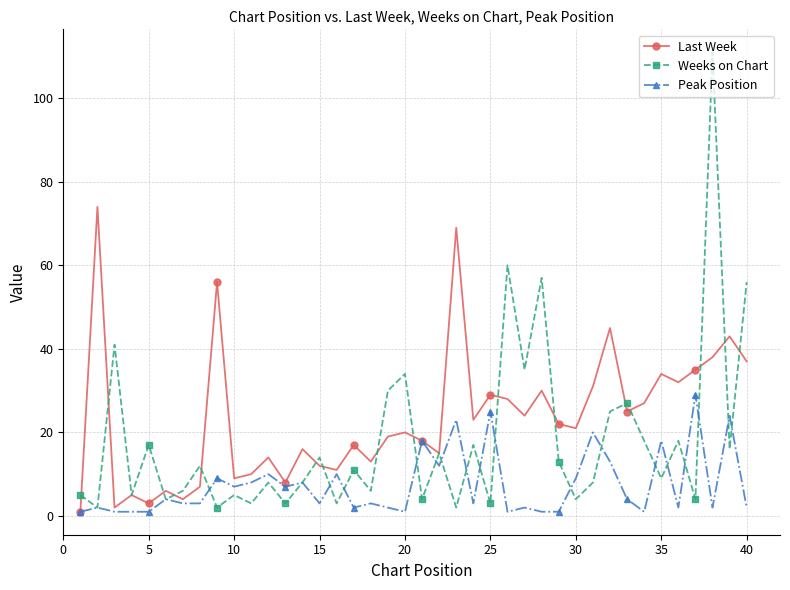

Rank the series by their maximum value, from lowest to highest.

Peak Position, Last Week, Weeks on Chart